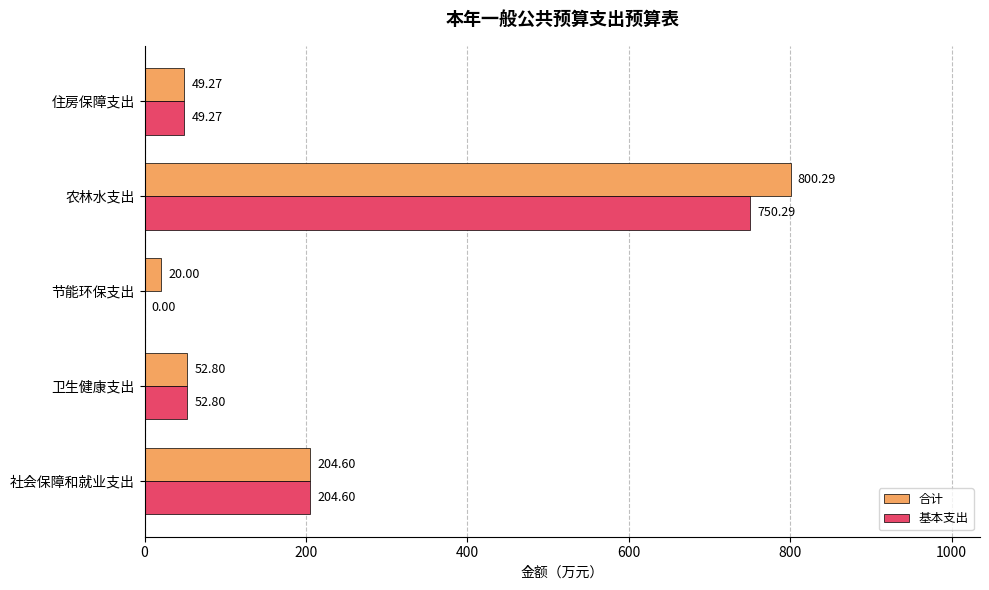

What is the sum of all 合计 values?

1127.0